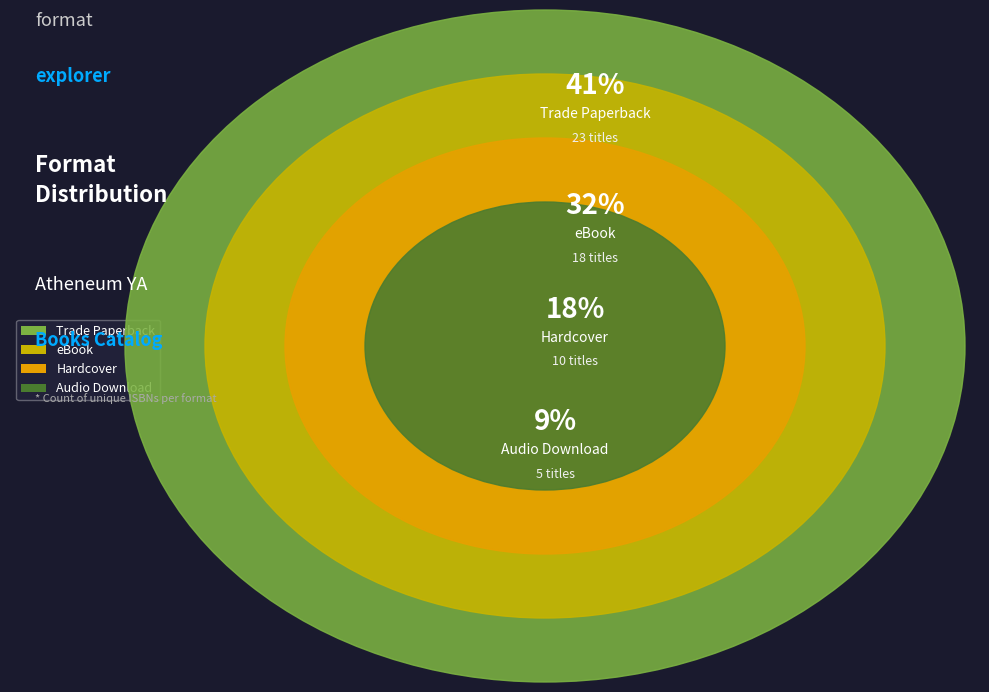

Rank the categories by value from highest to lowest.

Trade Paperback, eBook, Hardcover, Audio Download